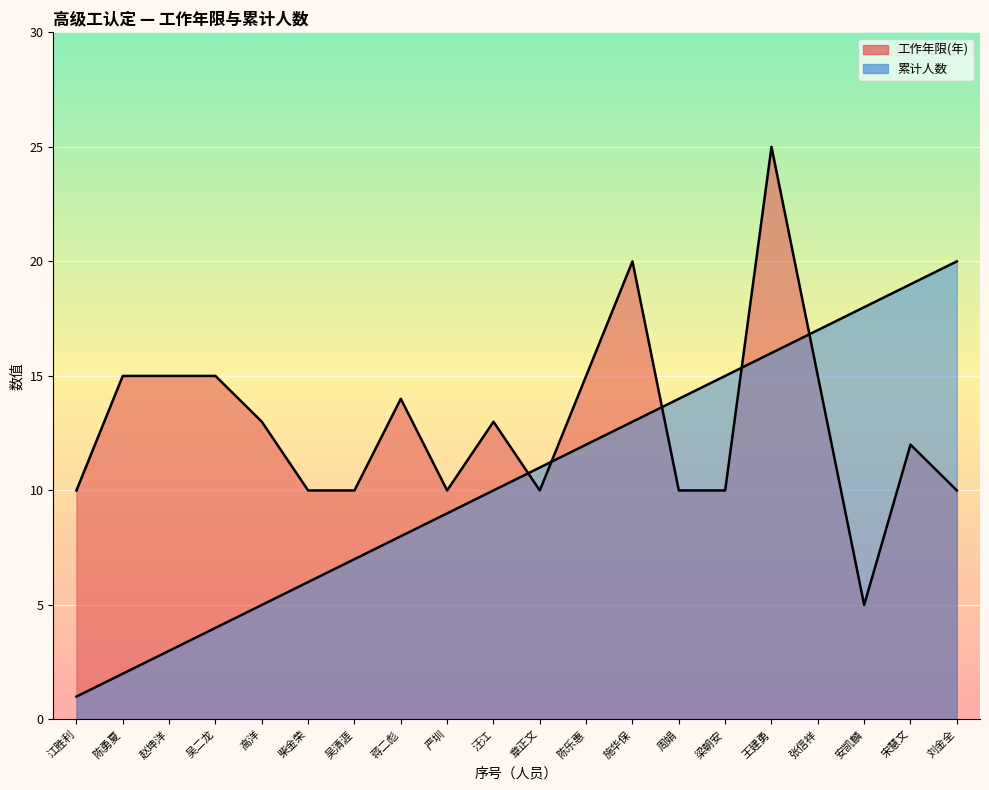

At how many categories does at least one series exceed 20?

1